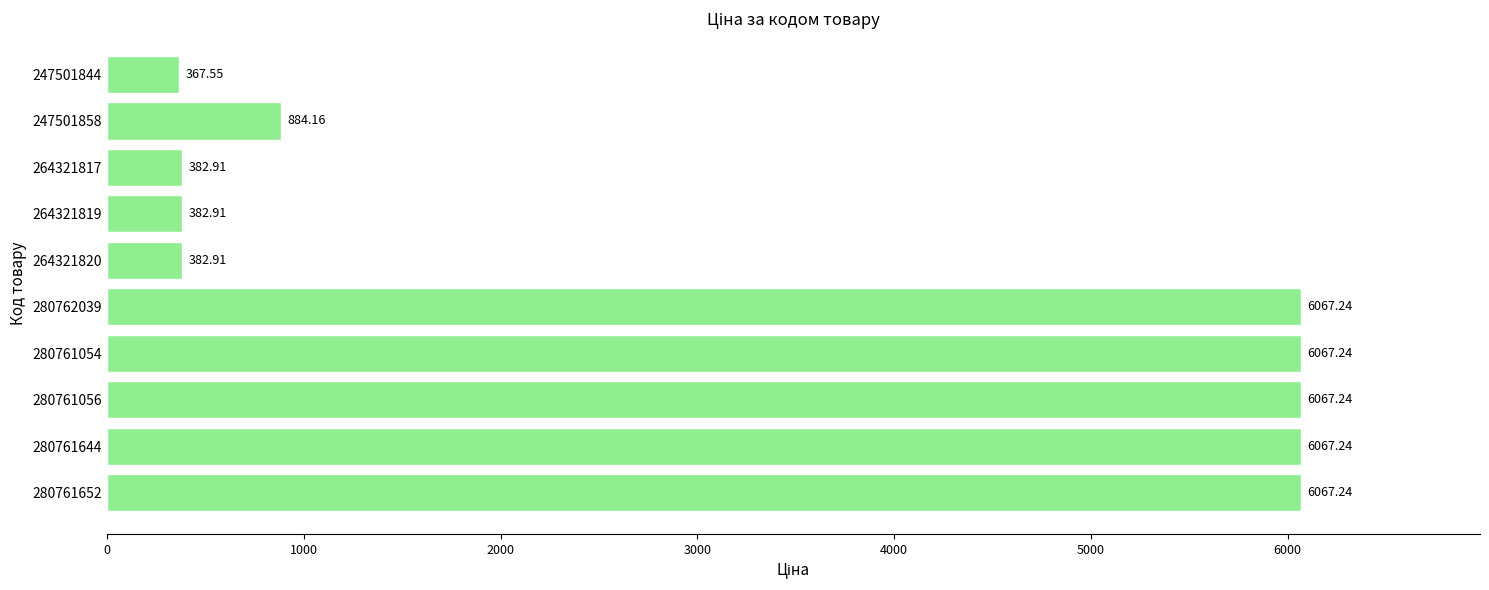

What is the average value?

3273.7